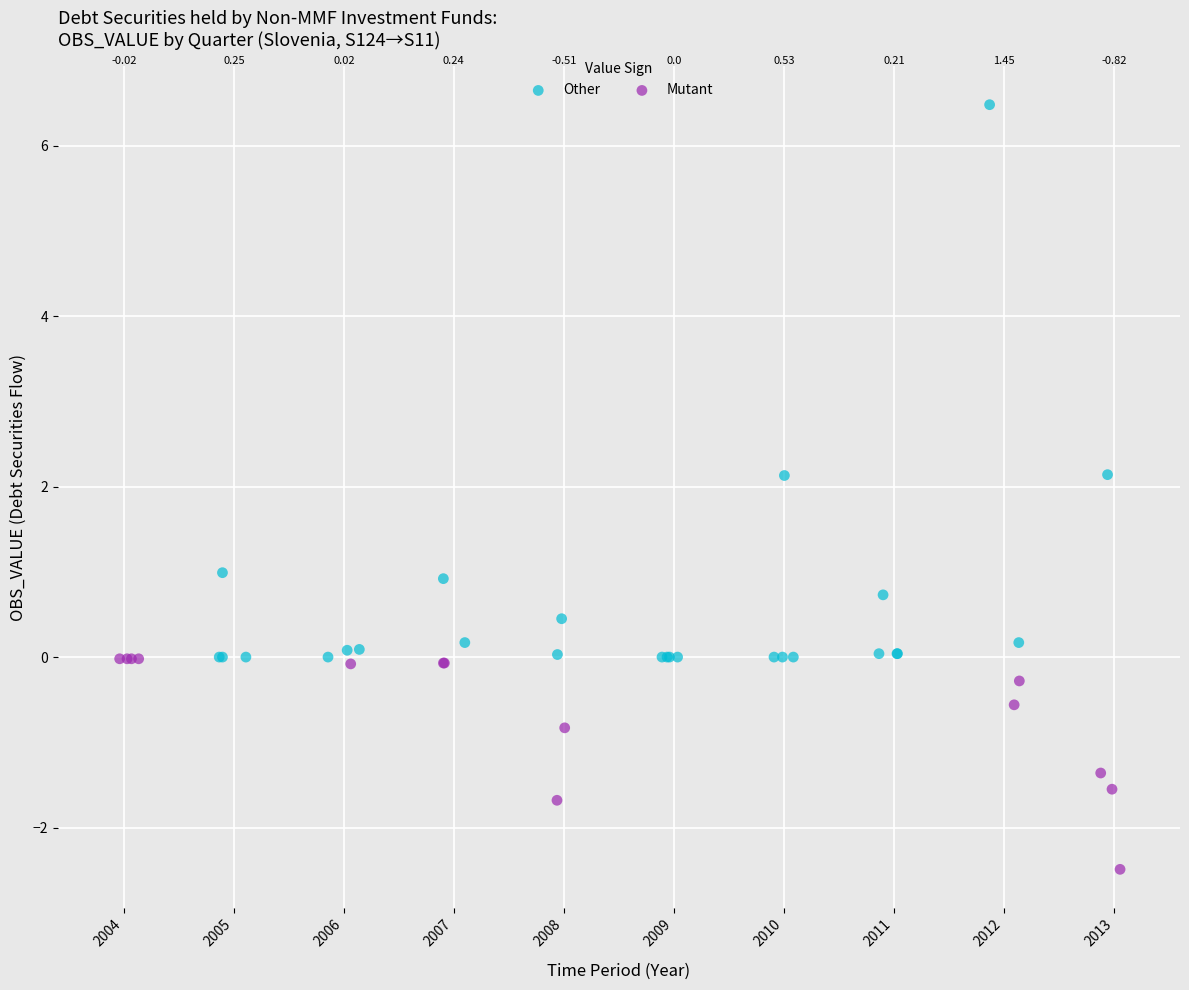

Which series has the largest Y range (max minus min)?

Other